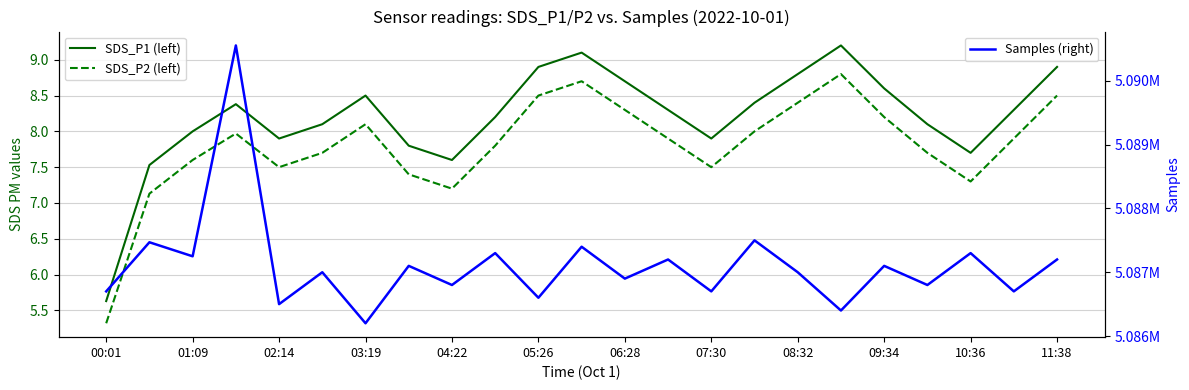

What is the sum of all Samples (right) values?

117003676.0